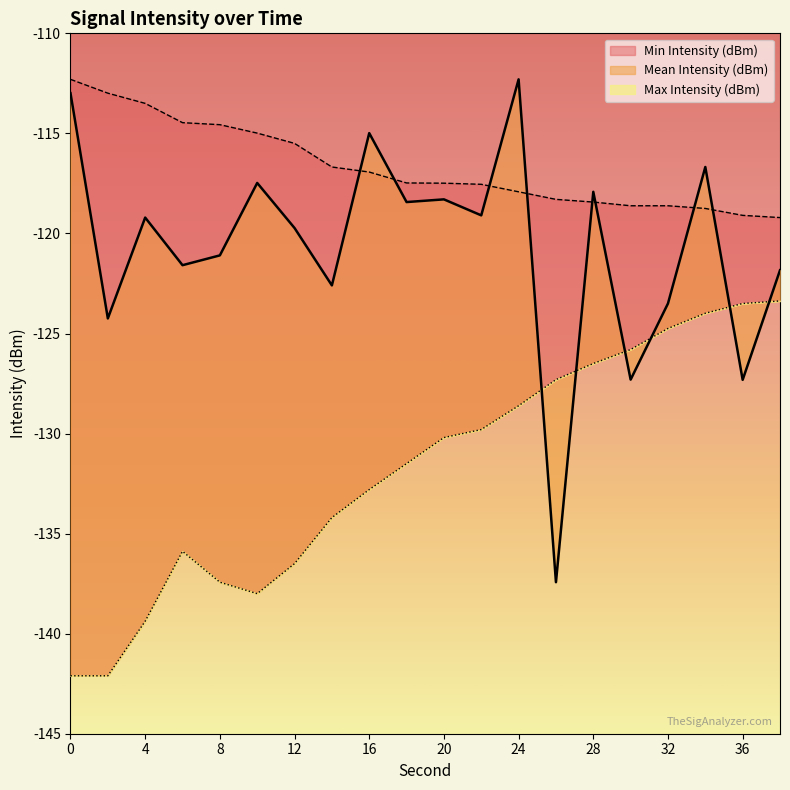

In Min Intensity (dBm), how many points are higher than both neighbors (excluding endpoints)?

1